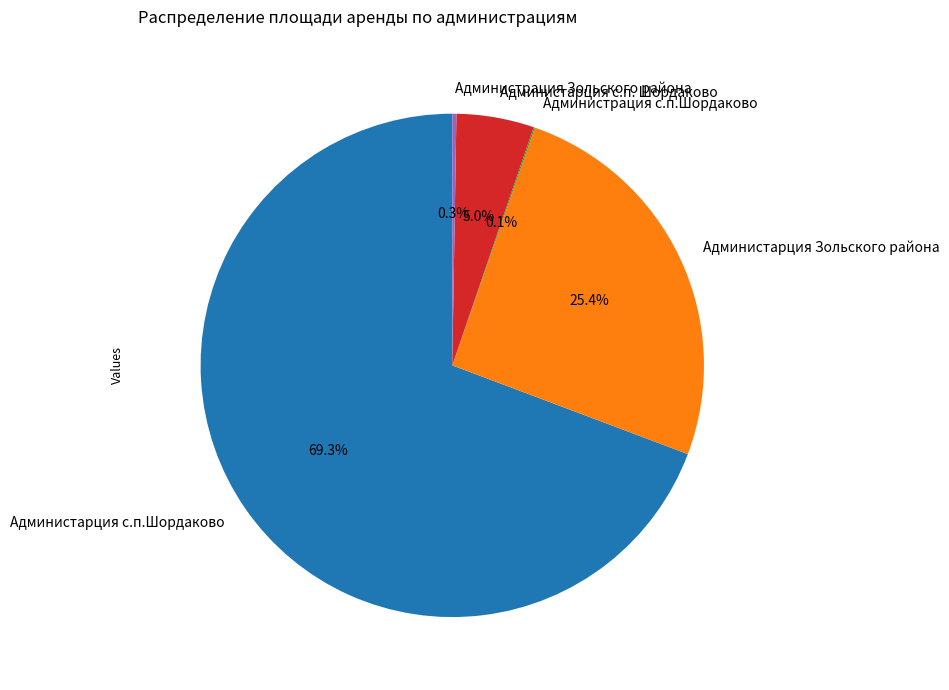

What portion of the pie excludes Администарция с.п. Шордаково?

95.0%